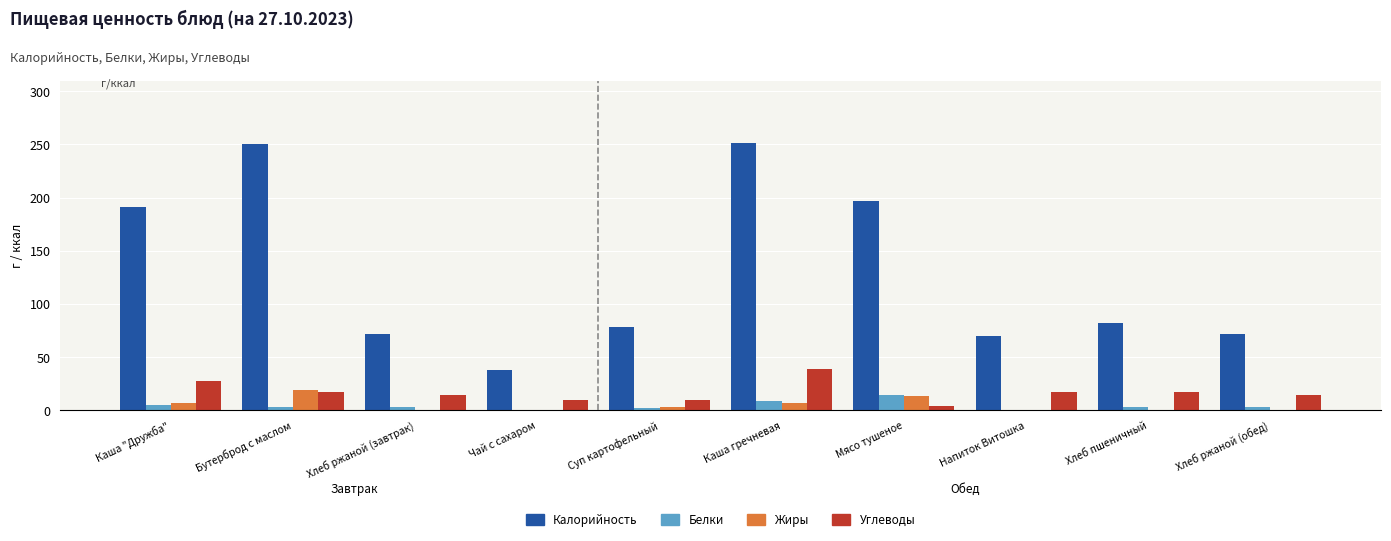

Are the bars grouped side by side (vs. stacked)?

Yes